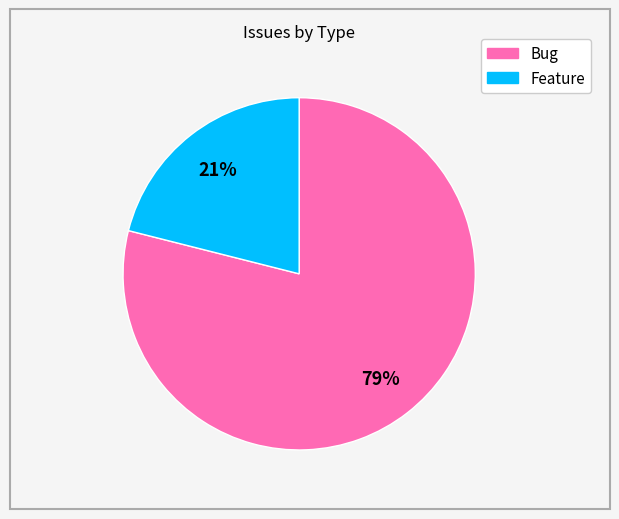

Which has a higher value, Feature or Bug?

Bug